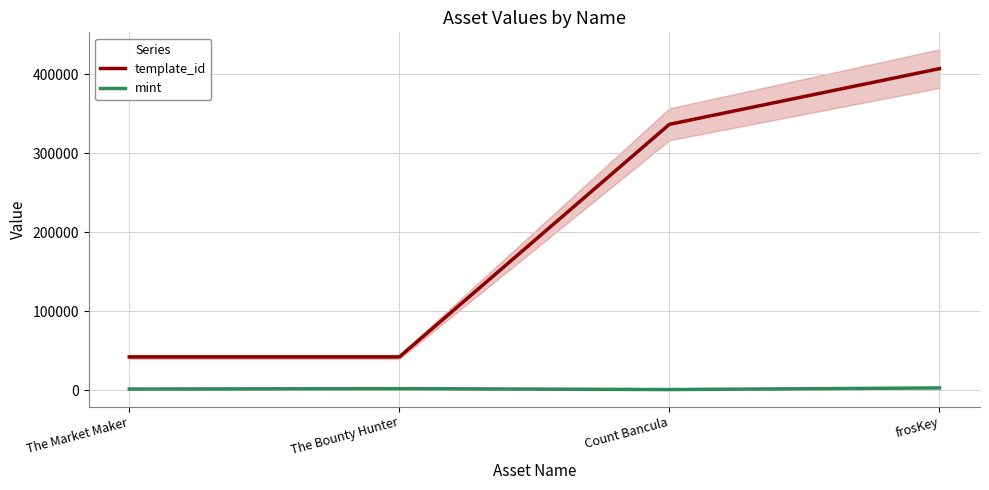

Rank the series by their maximum value, from highest to lowest.

template_id, mint